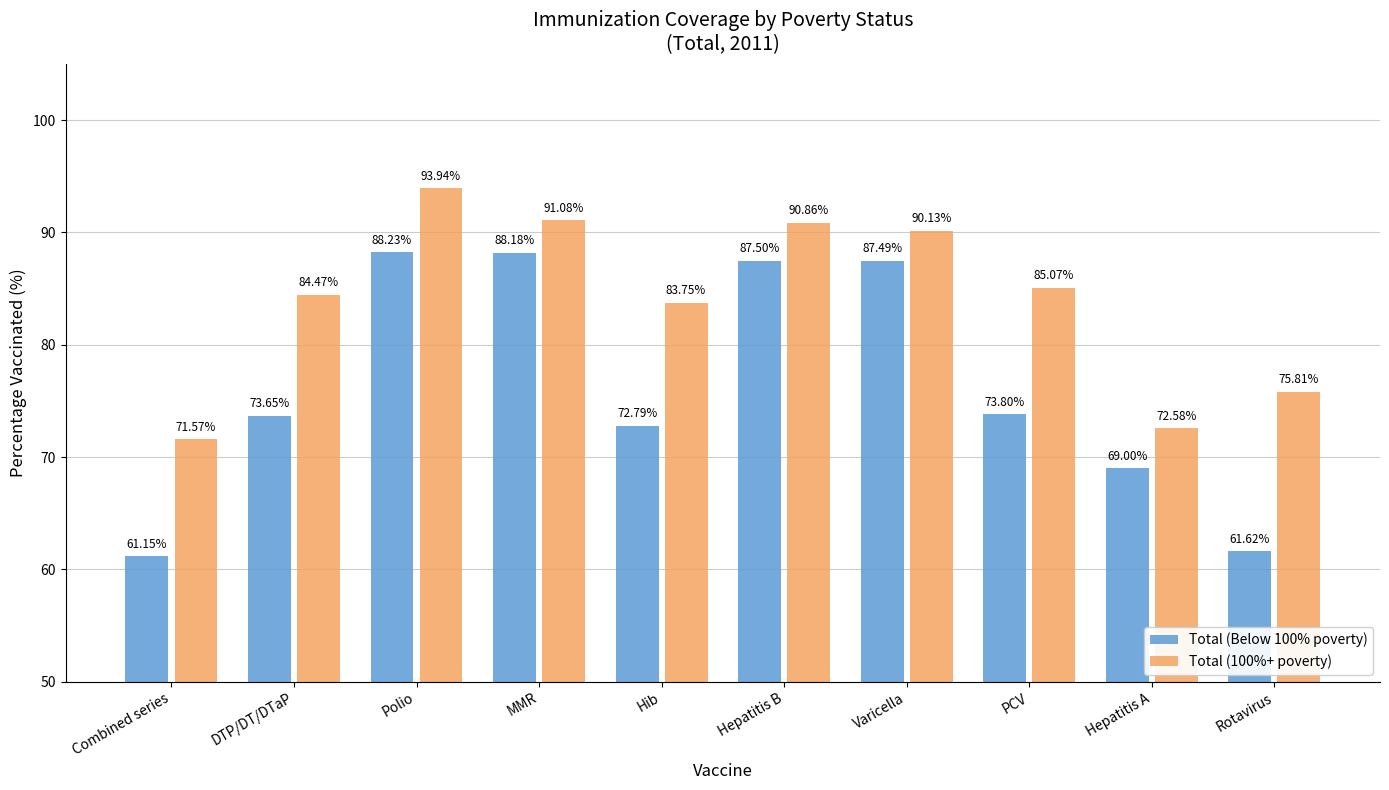

Is the value of Total (100%+ poverty) at Combined series greater than the value of Total (Below 100% poverty) at Hepatitis B?

No